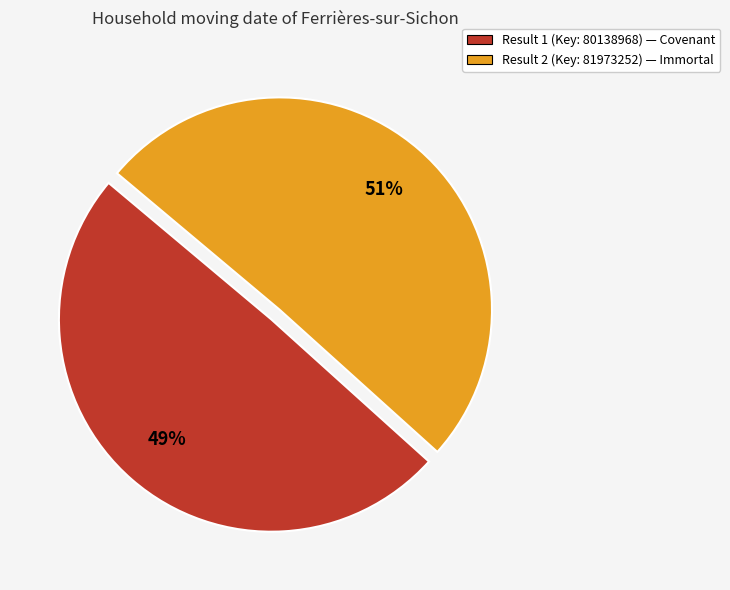

Between Result 1 (Key: 80138968) — Covenant and Result 2 (Key: 81973252) — Immortal, which is larger?

Result 2 (Key: 81973252) — Immortal